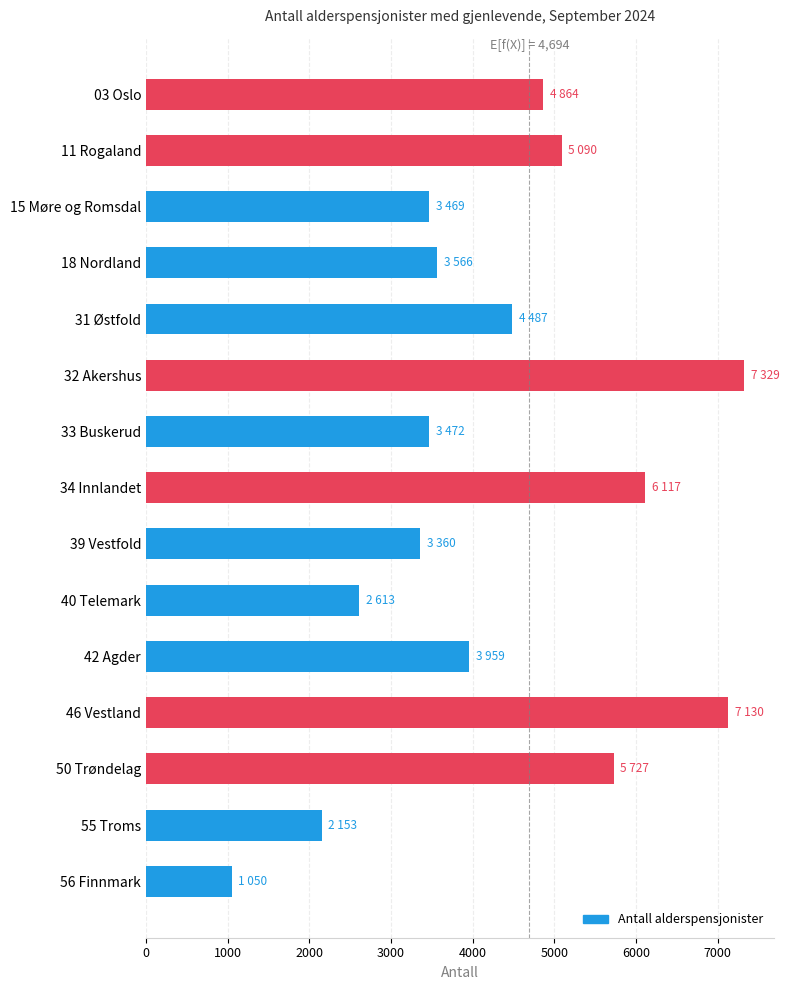

What is the average value?

4292